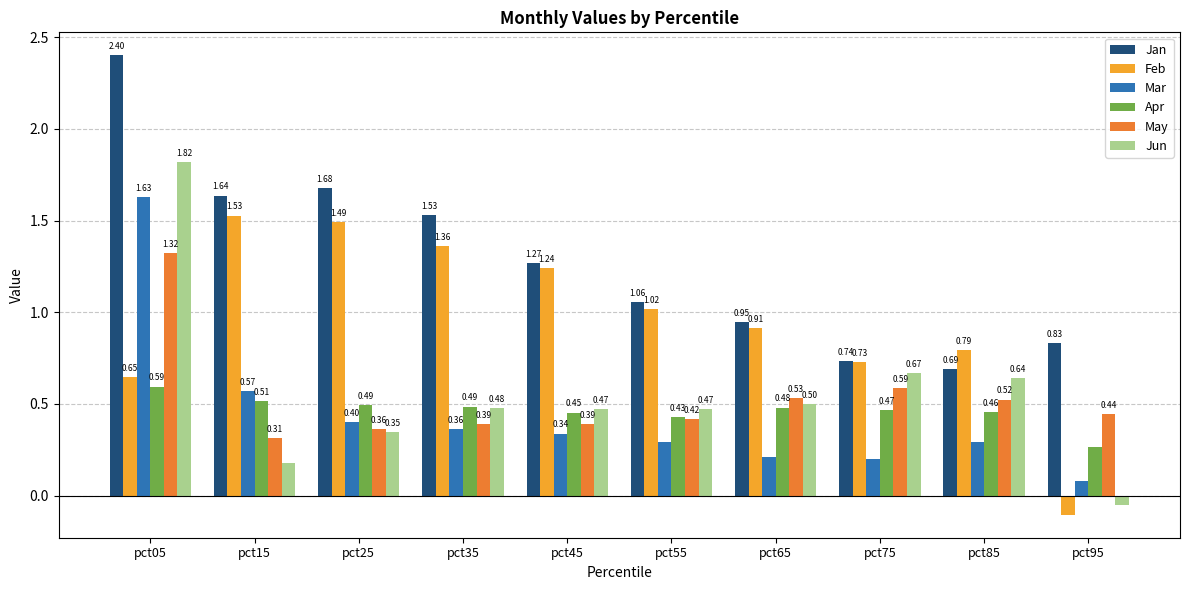

Between pct15 and pct75, which series saw the biggest shift?

Jan